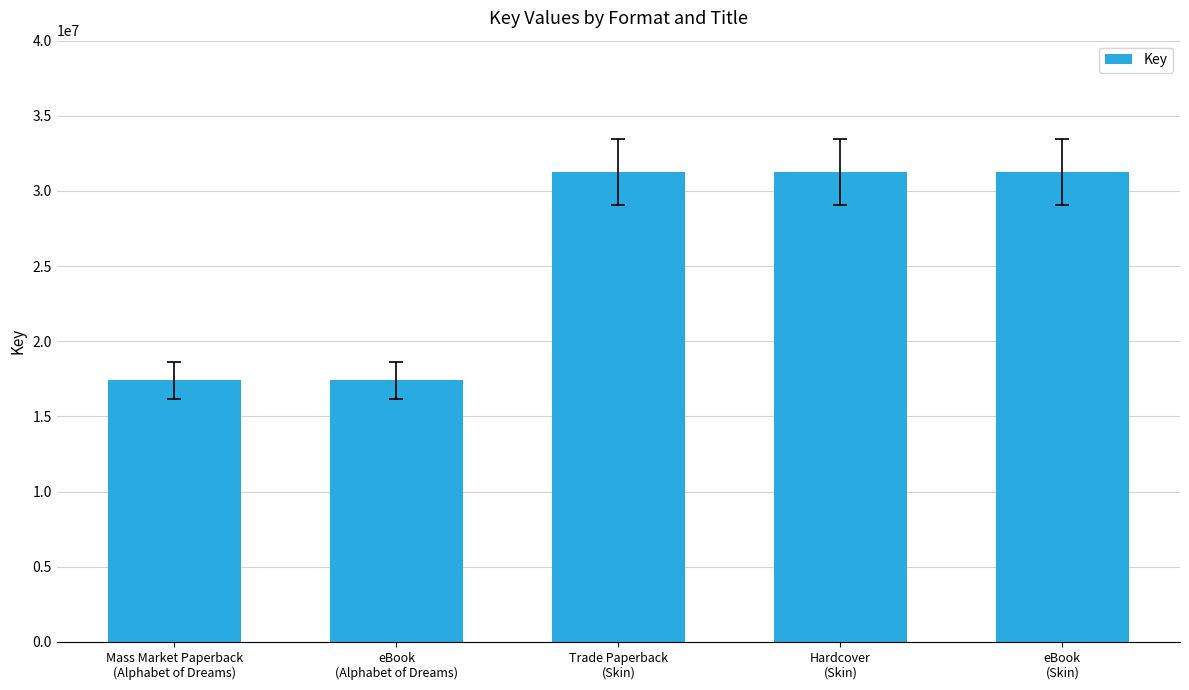

Approximately how many times larger is the value at eBook
(Alphabet of Dreams) compared to eBook
(Skin)?

0.6